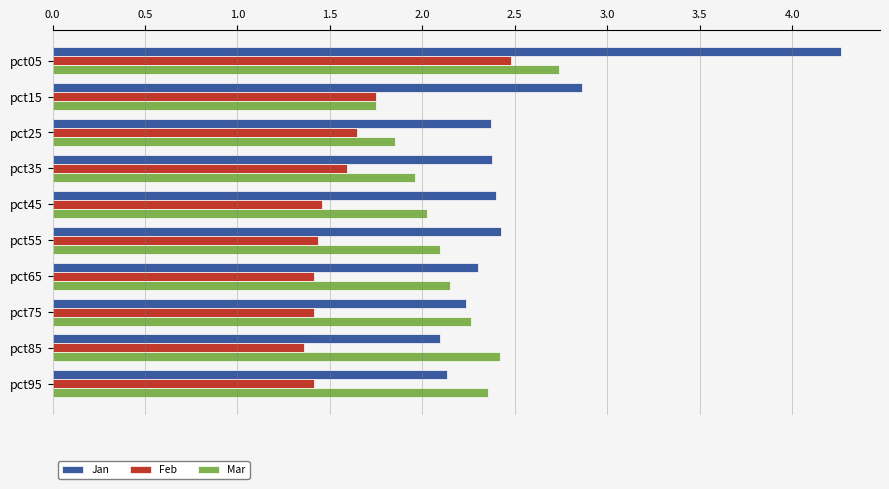

List the series in order of their overall mean, lowest first.

Feb, Mar, Jan